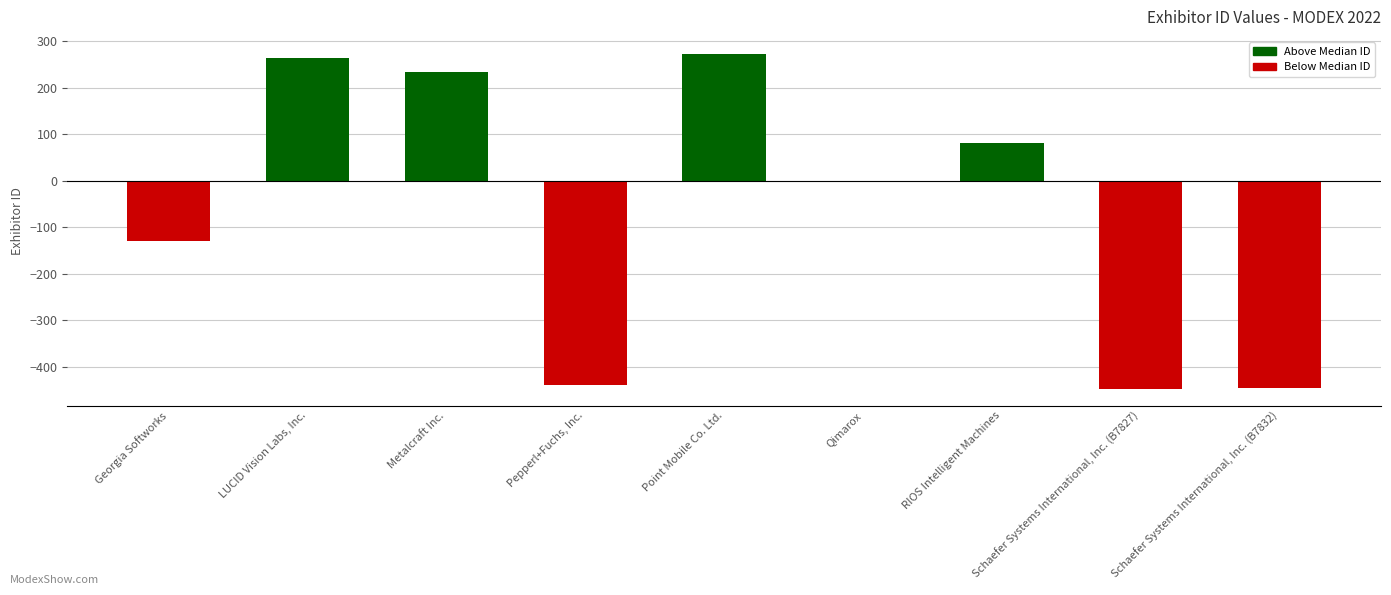

What is the maximum value shown in the chart?

273